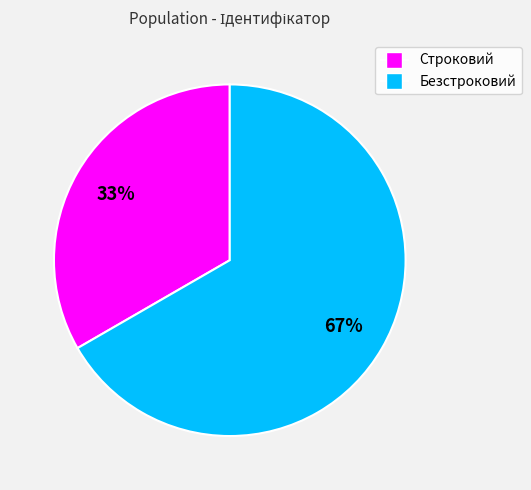

Do Безстроковий and Строковий together represent more than half of the pie?

Yes